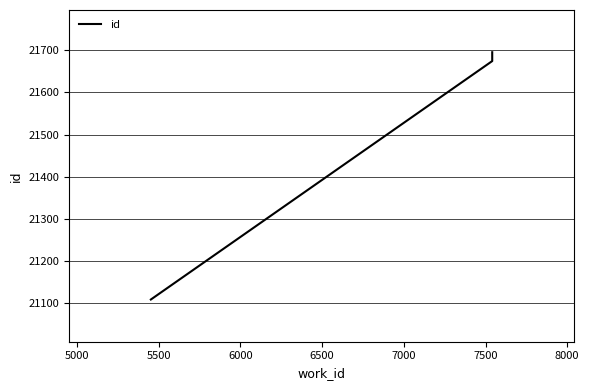

Is it true that the value at 5500 is 11804?

False